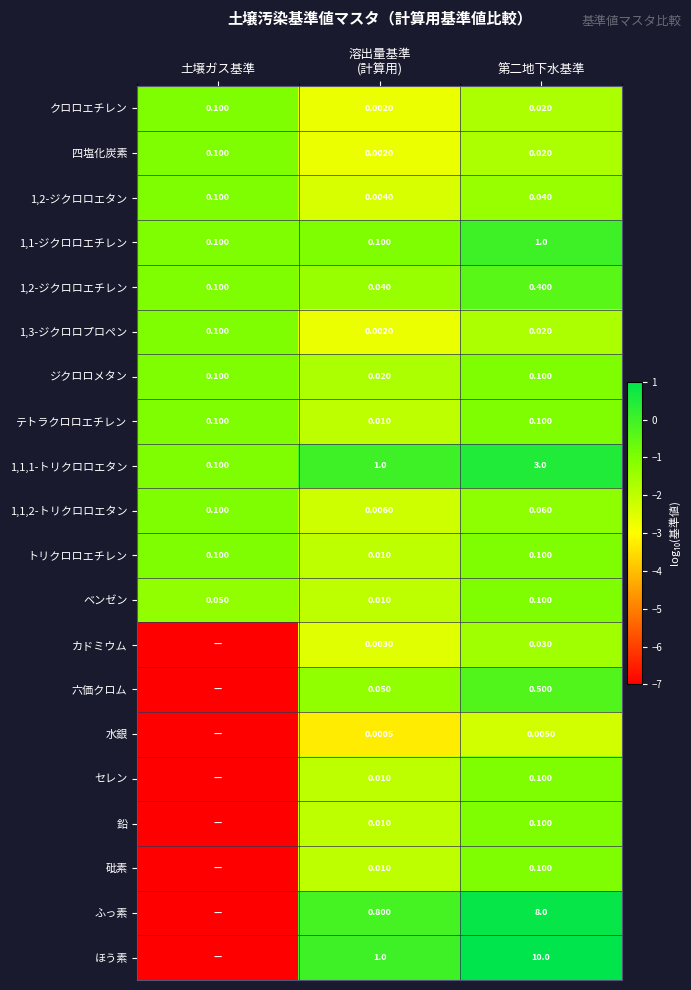

Which has a higher value, 第二地下水基準 or 土壌ガス基準?

土壌ガス基準